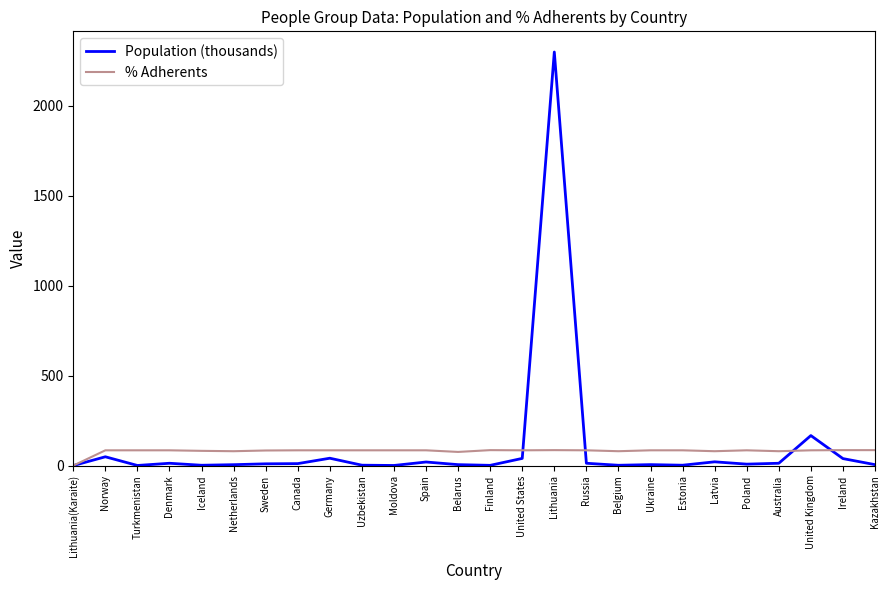

How many lines are shown in the chart?

2